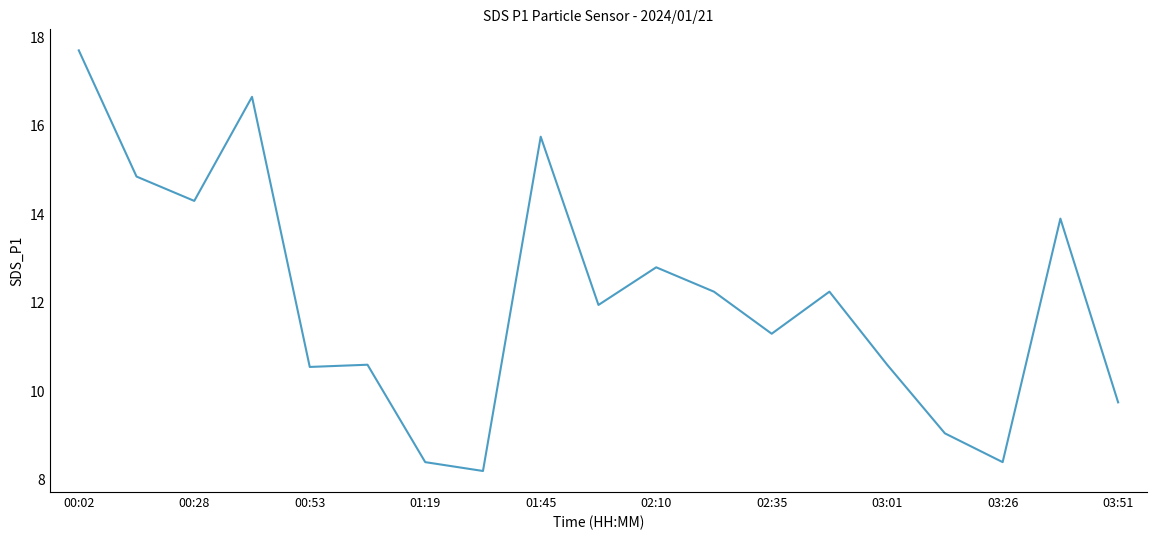

What is the difference between the maximum and minimum values?

9.5